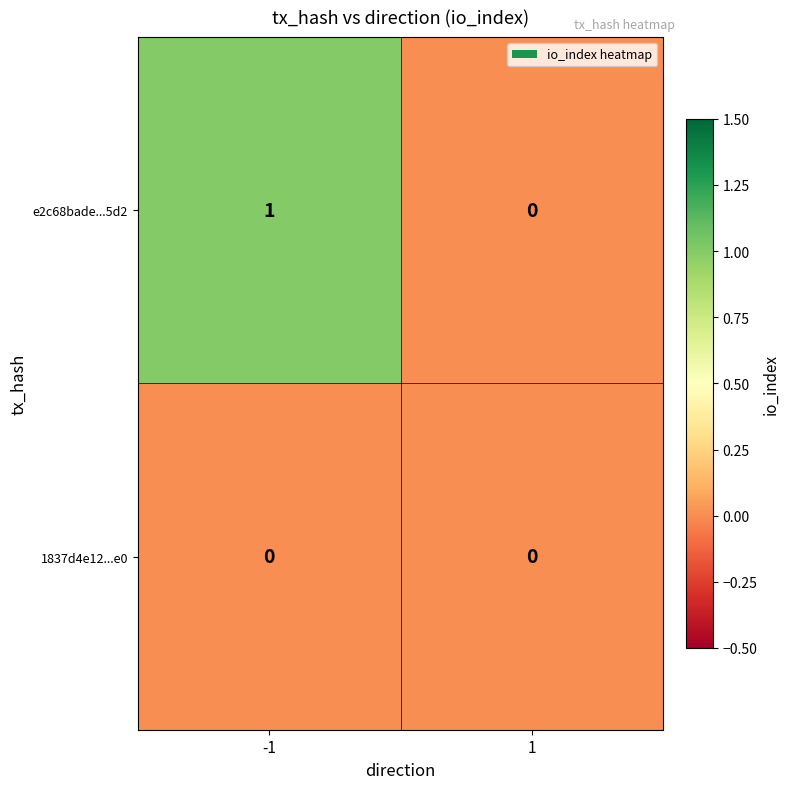

How many categories are shown in the chart?

2